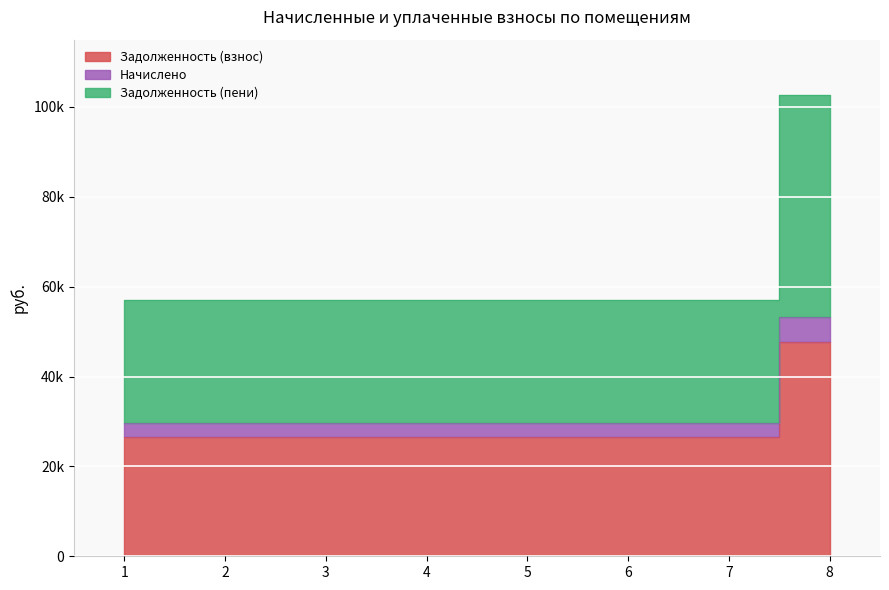

True or false: Задолженность (пени) and Начислено cross at least once.

False